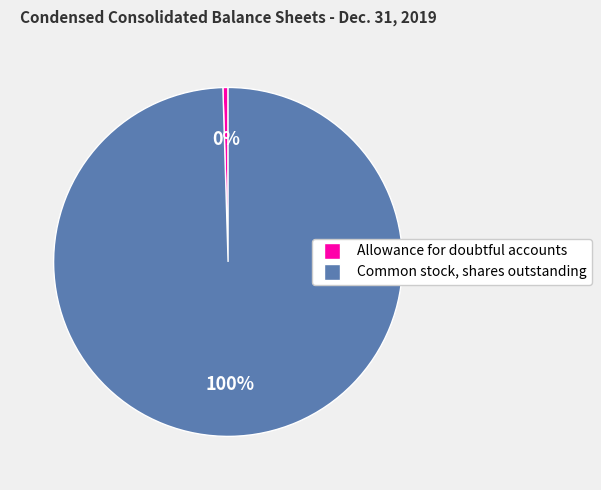

To the nearest percent, what is the average slice percentage?

50%